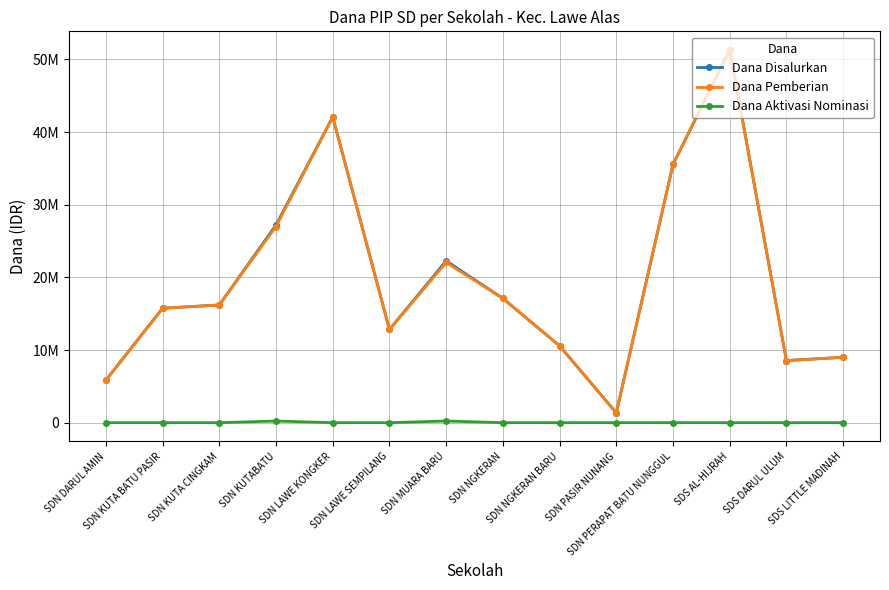

True or false: Dana Disalurkan and Dana Aktivasi Nominasi cross at least once.

False